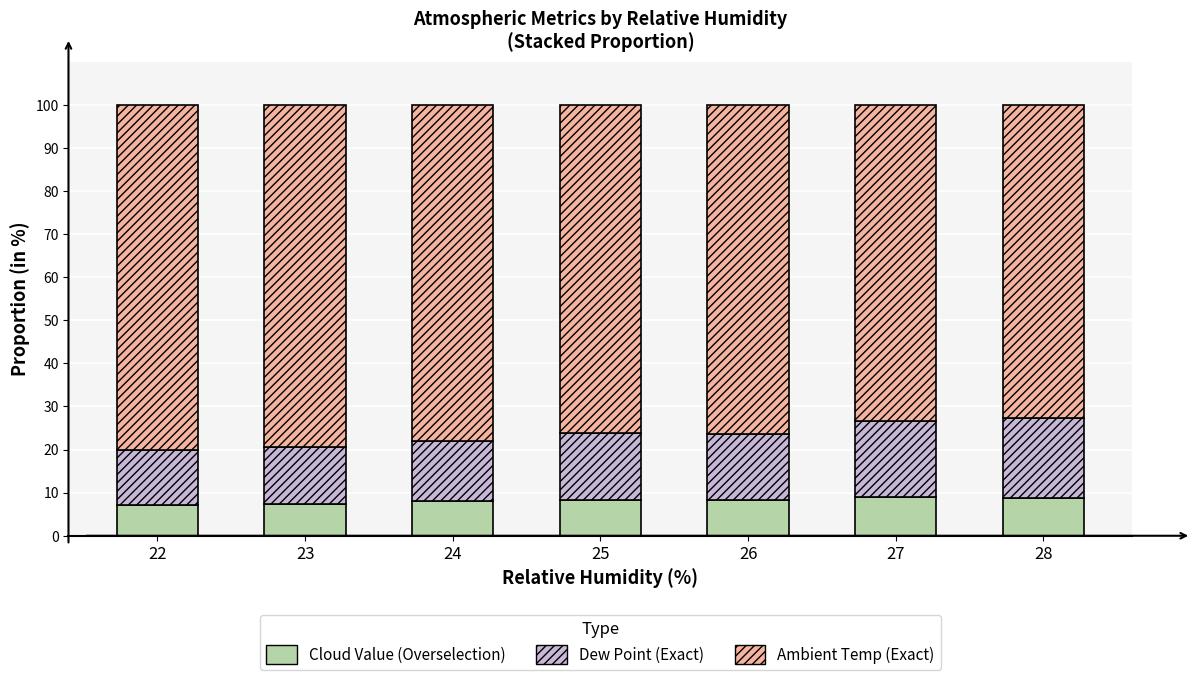

How many bars are there in total?

7